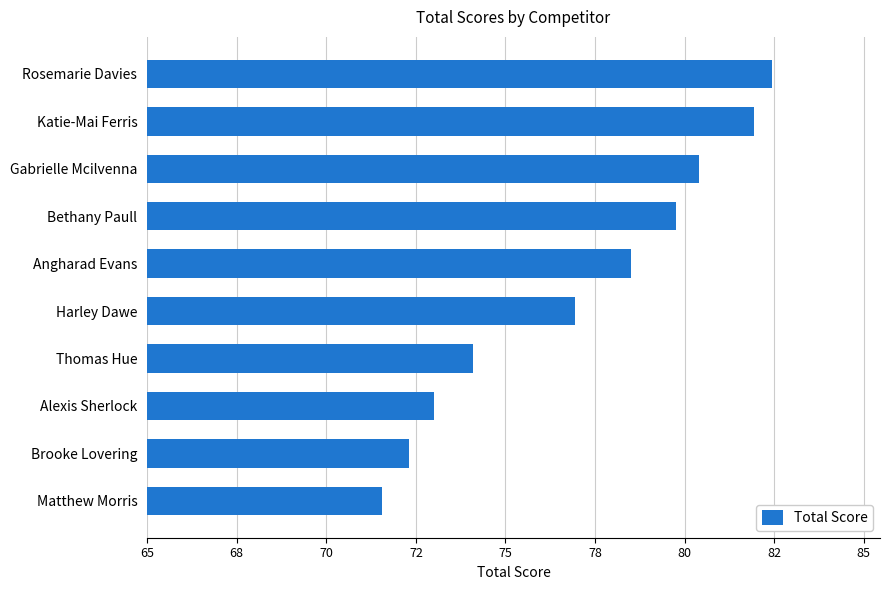

How many distinct data groups are displayed?

1